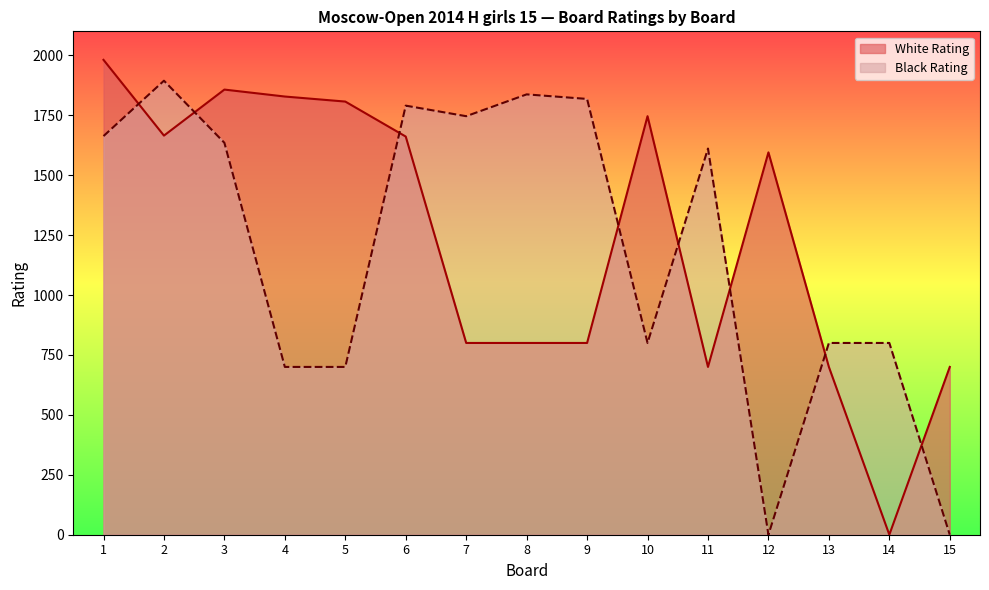

At 12, list the series in order from largest to smallest.

White Rating, Black Rating